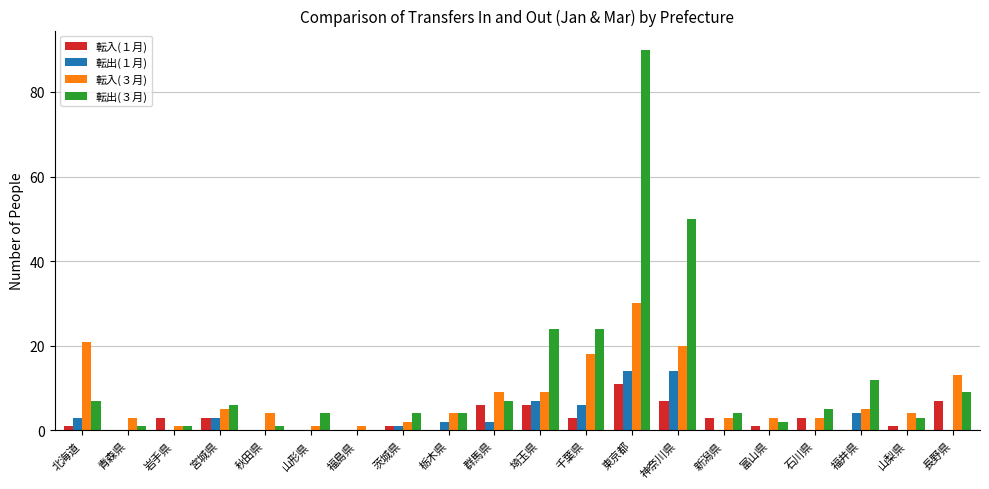

Which series changed the most between 岩手県 and 埼玉県?

転出(３月)